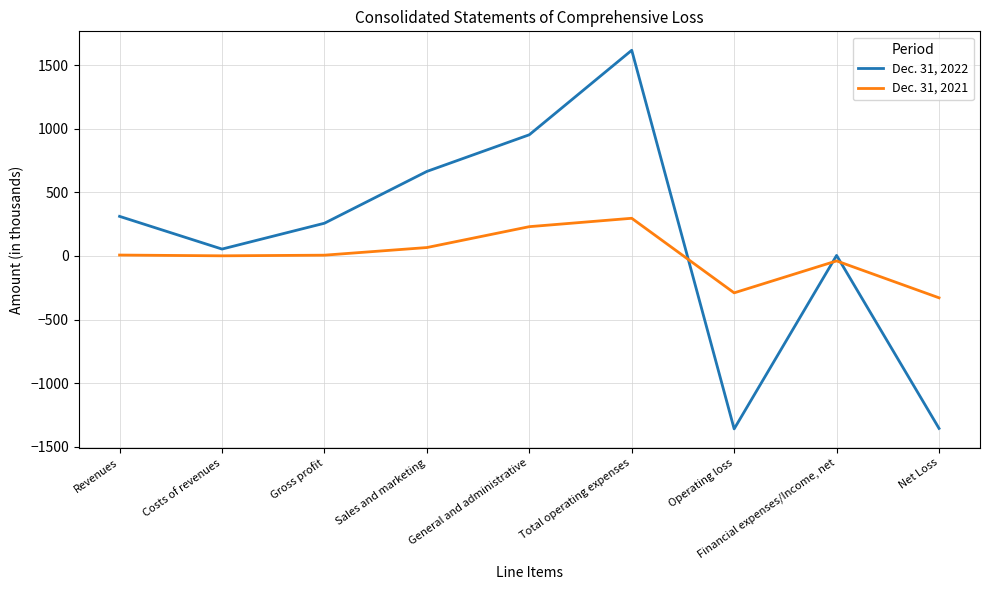

Rank the series by their average value, from lowest to highest.

Dec. 31, 2021, Dec. 31, 2022